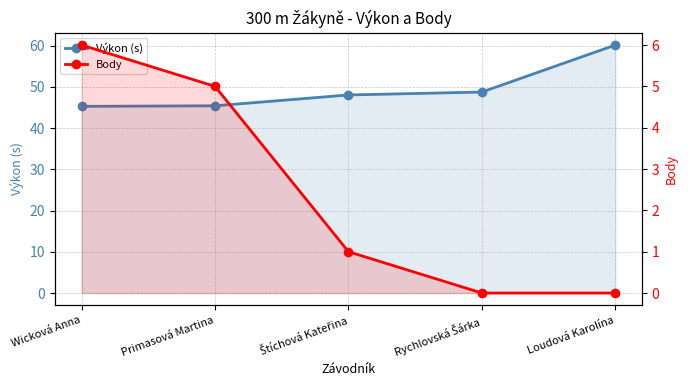

What is the approximate value of Body at Wicková Anna?

6.0